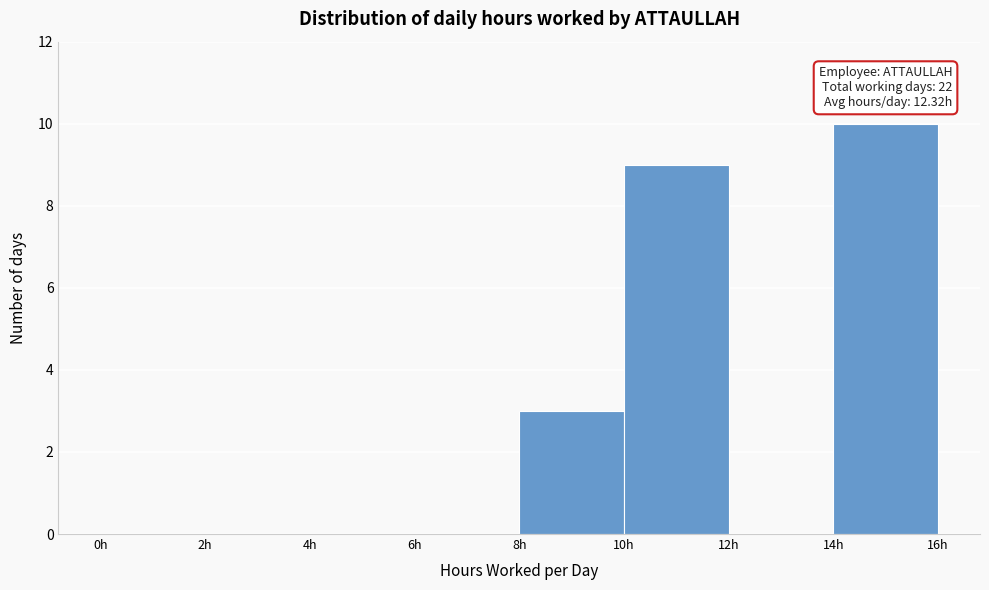

Which range on the x-axis has the tallest bar?

14 to 16